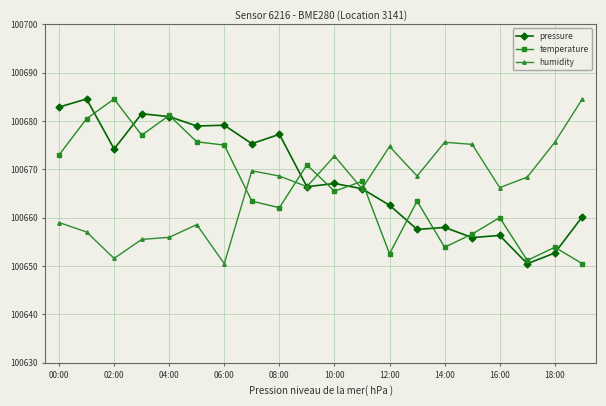

True or false: temperature has more than 2 points higher than both neighbors.

True